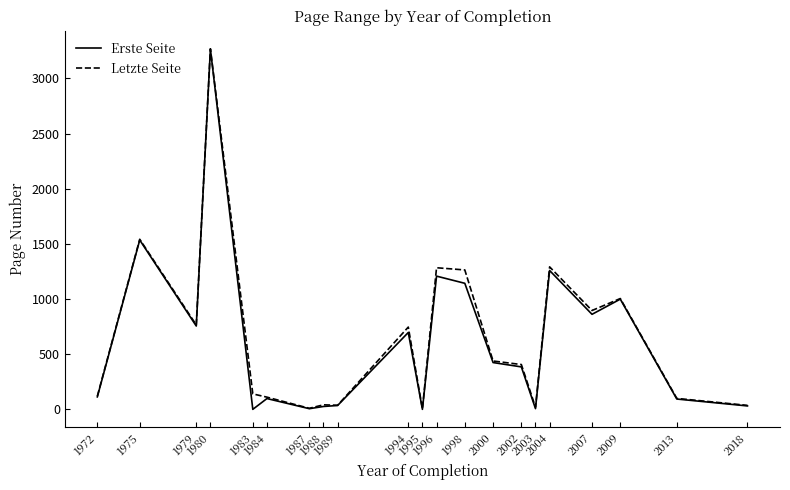

Which category has the highest value in the Letzte Seite series?

1980